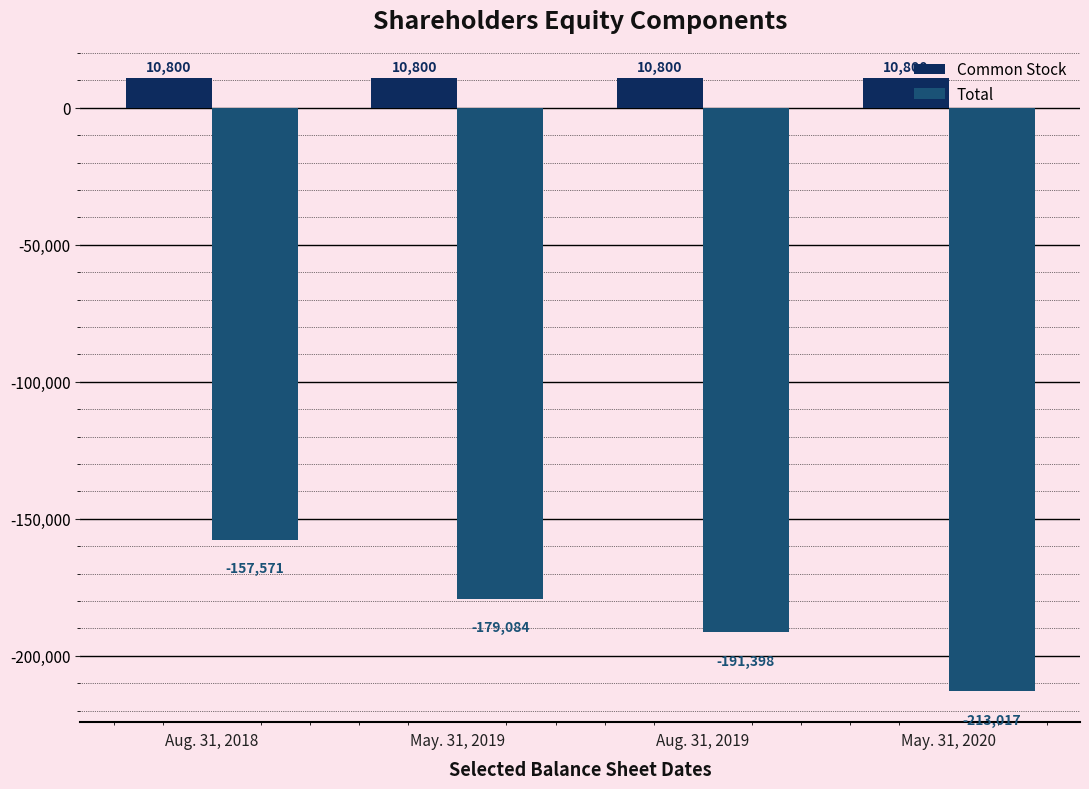

What position from the right is May. 31, 2020?

1